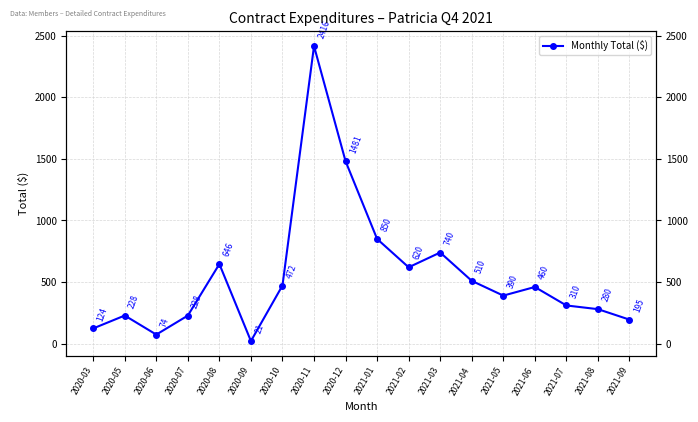

Count the number of data series in this chart.

1